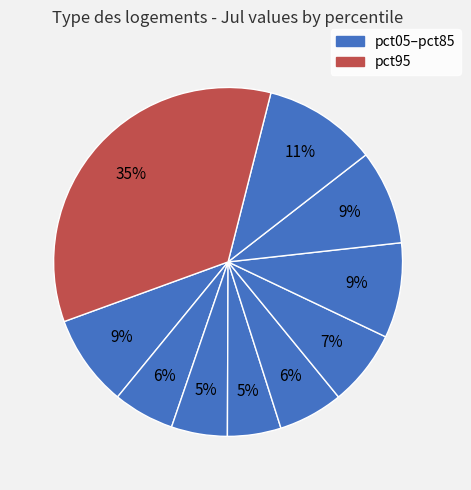

To the nearest percent, what is the average slice percentage?

10%